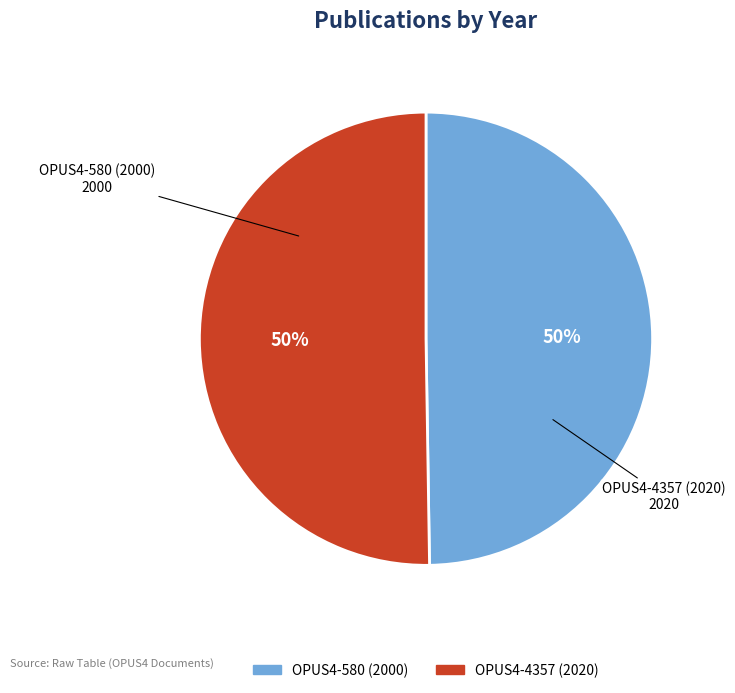

What is the ratio of the value at OPUS4-580 (2000) to the value at OPUS4-4357 (2020)?

1.0